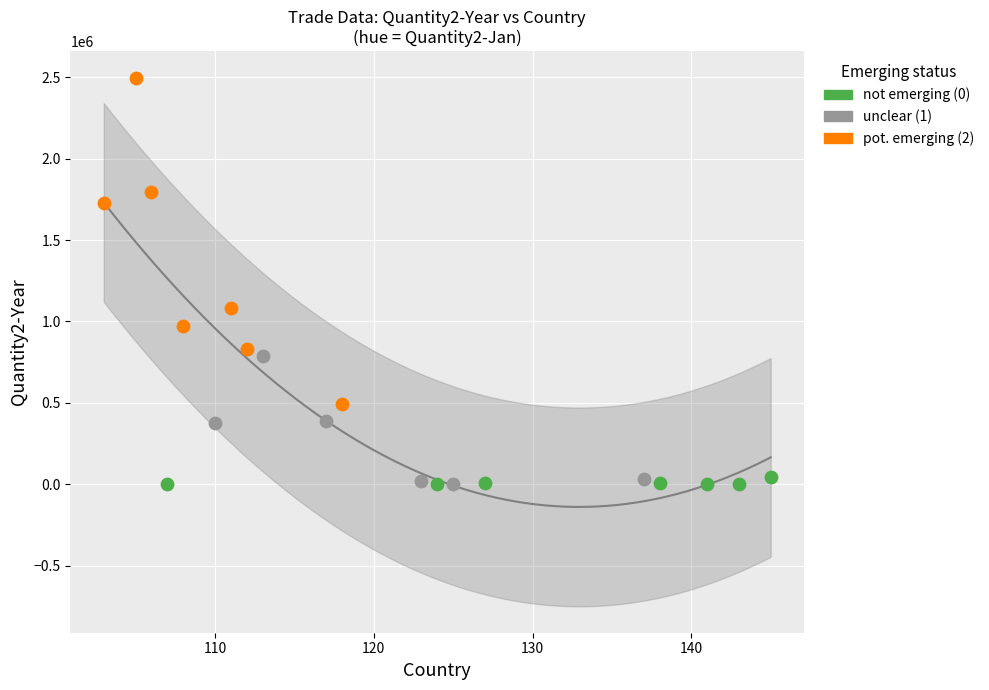

What are all the series names shown in the legend?

not emerging (0), unclear (1), pot. emerging (2)